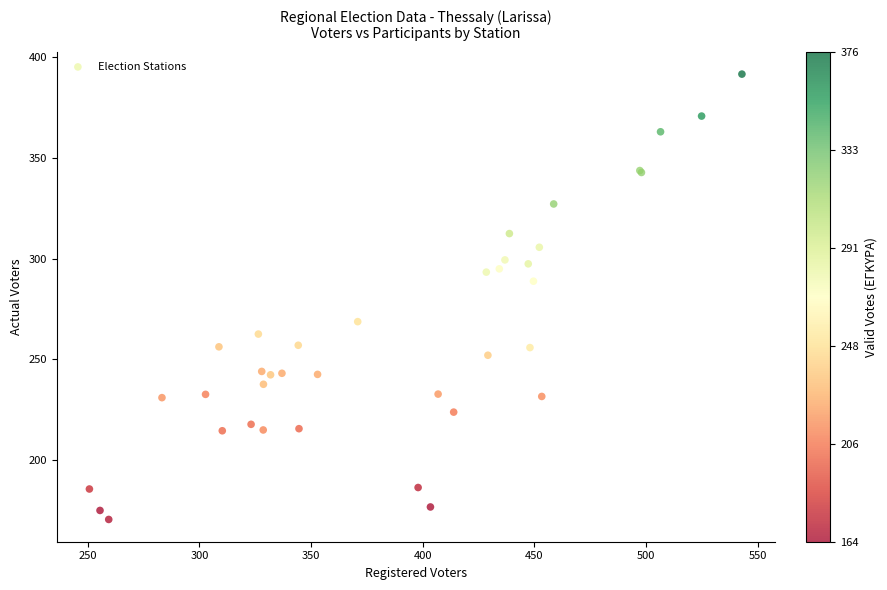

What Y value in the scatter plot is closest to 281?

288.9